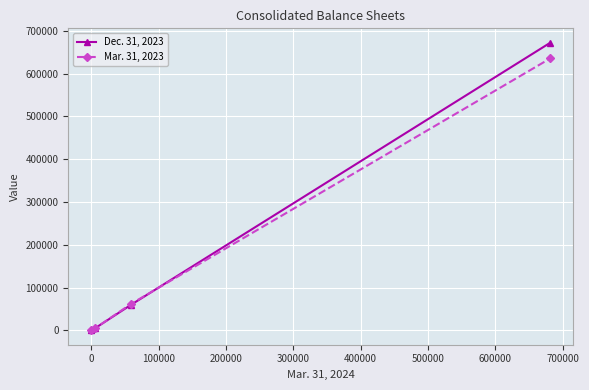

Which series has the widest spread of values?

Dec. 31, 2023